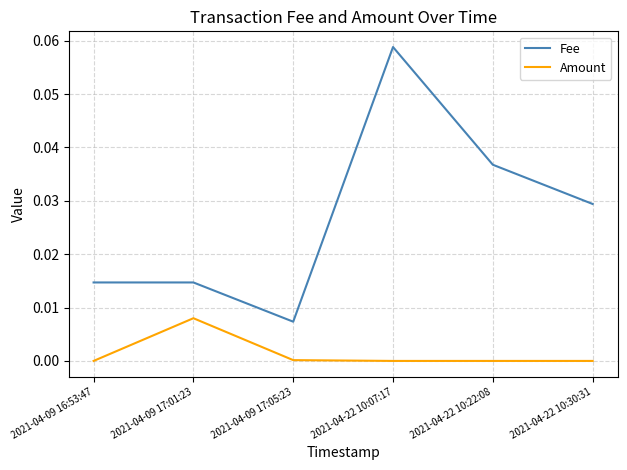

What are all the series names shown in the legend?

Fee, Amount